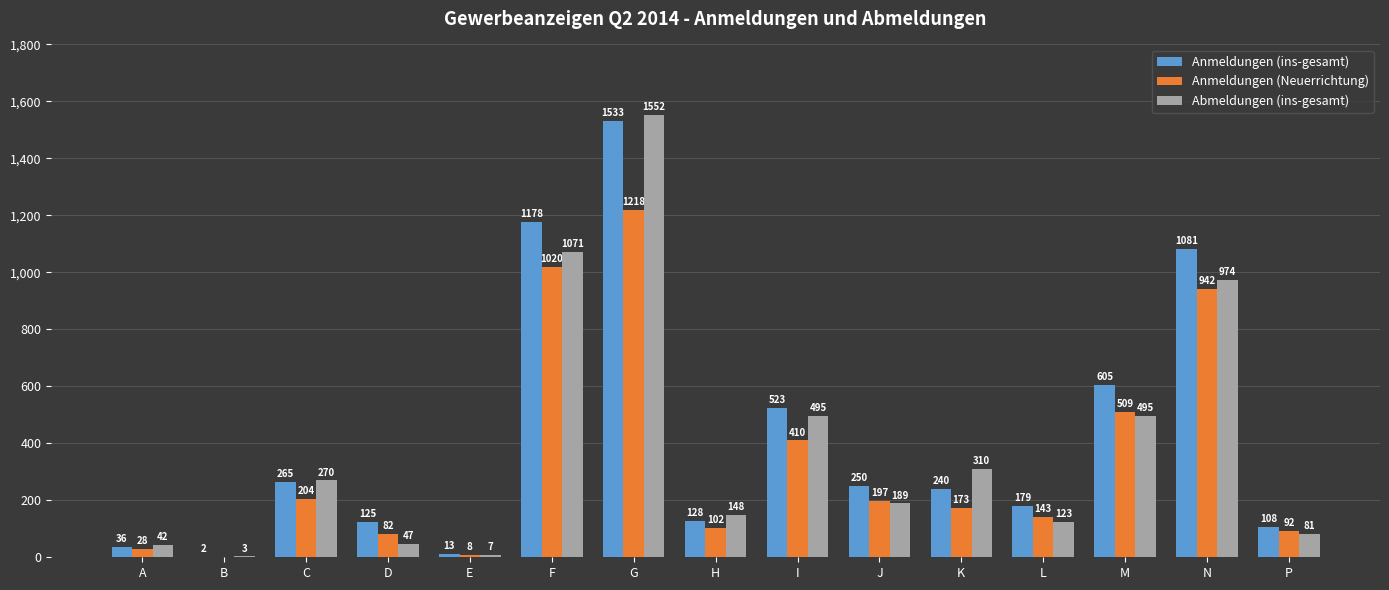

Reading left to right, list all the values displayed in this chart.

Anmeldungen (ins-gesamt): 36	2	265	125	13	1178	1533	128	523	250	240	179	605	1081	108
Anmeldungen (Neuerrichtung): 28	0	204	82	8	1020	1218	102	410	197	173	143	509	942	92
Abmeldungen (ins-gesamt): 42	3	270	47	7	1071	1552	148	495	189	310	123	495	974	81